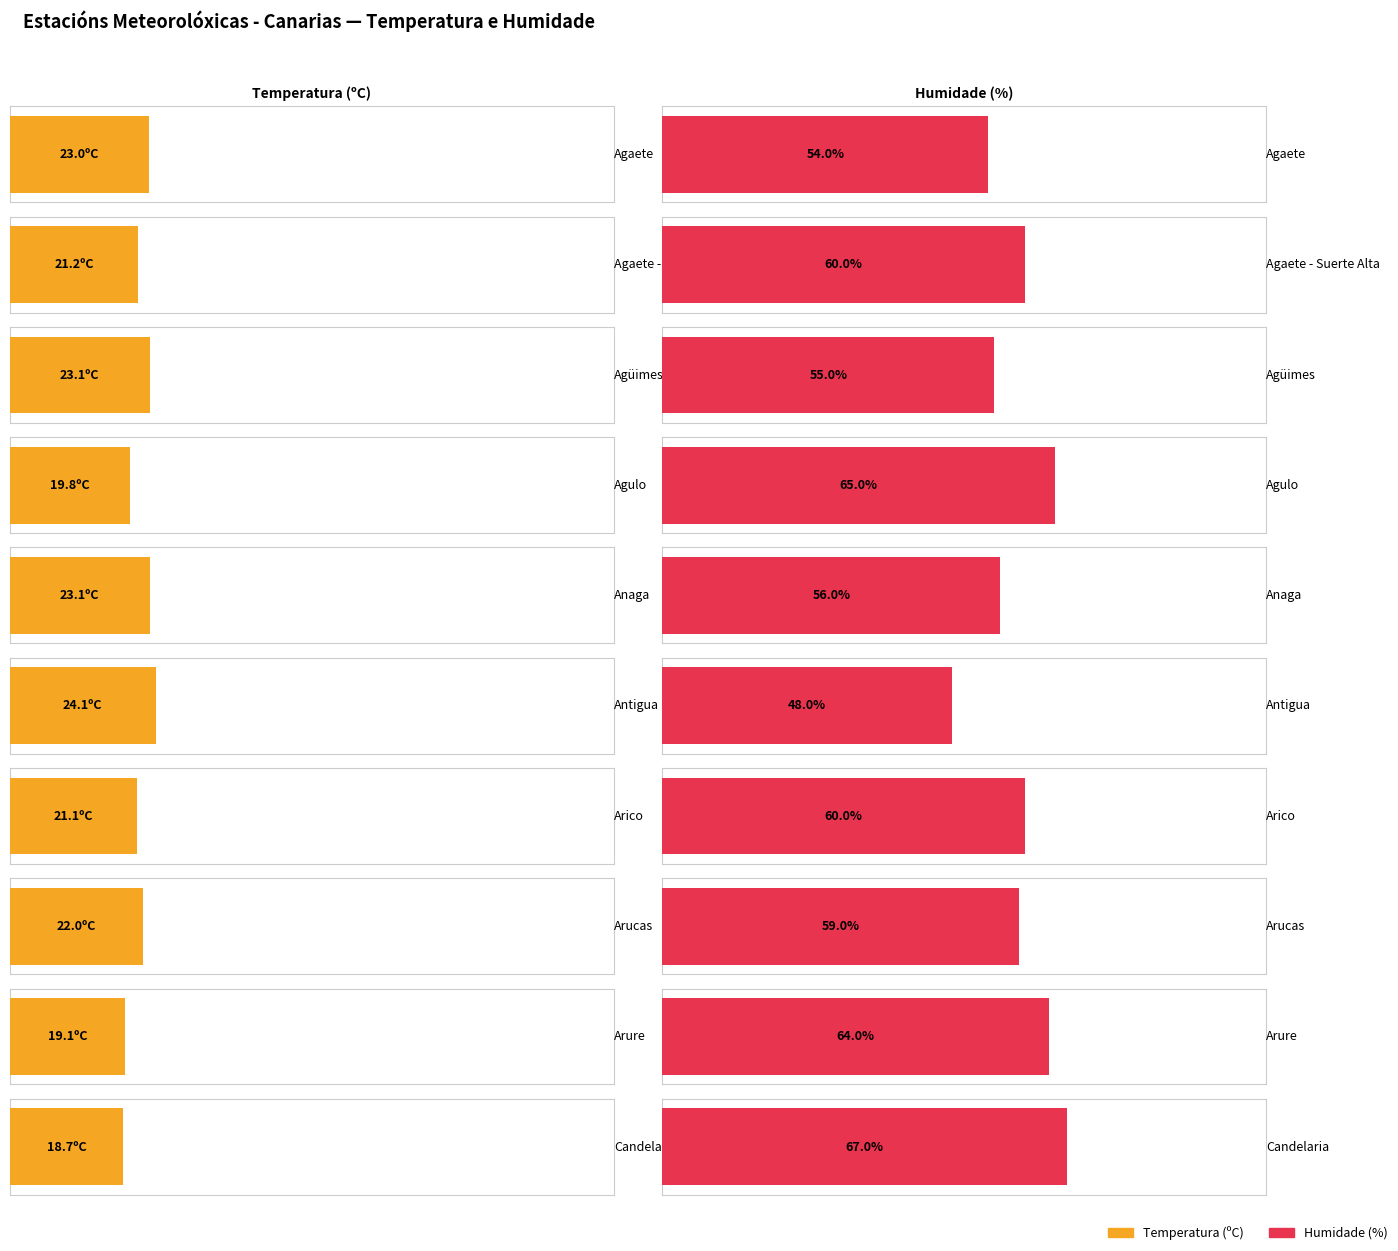

Reading left to right, list all the values displayed in this chart.

Temperatura (ºC): Agaete=23.0	Agaete - Suerte Alta=21.2	Agüimes=23.1	Agulo=19.8	Anaga=23.1	Antigua=24.1	Arico=21.1	Arucas=22.0	Arure=19.1	Candelaria=18.7
Humidade (%): Agaete=54.0	Agaete - Suerte Alta=60.0	Agüimes=55.0	Agulo=65.0	Anaga=56.0	Antigua=48.0	Arico=60.0	Arucas=59.0	Arure=64.0	Candelaria=67.0